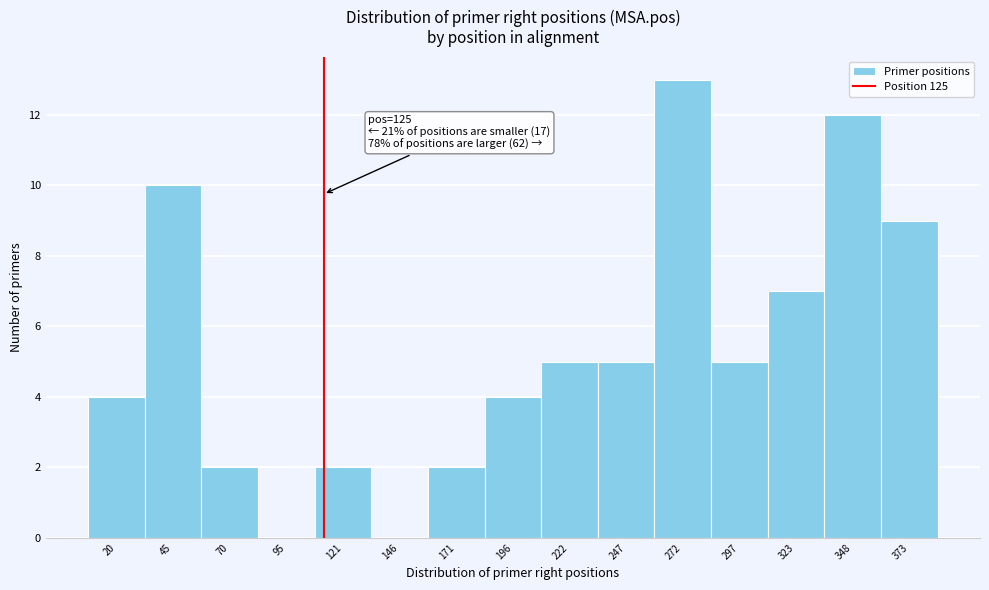

Reading left to right, what are all the values shown in this chart?

20=4	45=10	70=2	95=0	121=2	146=0	171=2	196=4	222=5	247=5	272=13	297=5	323=7	348=12	373=9